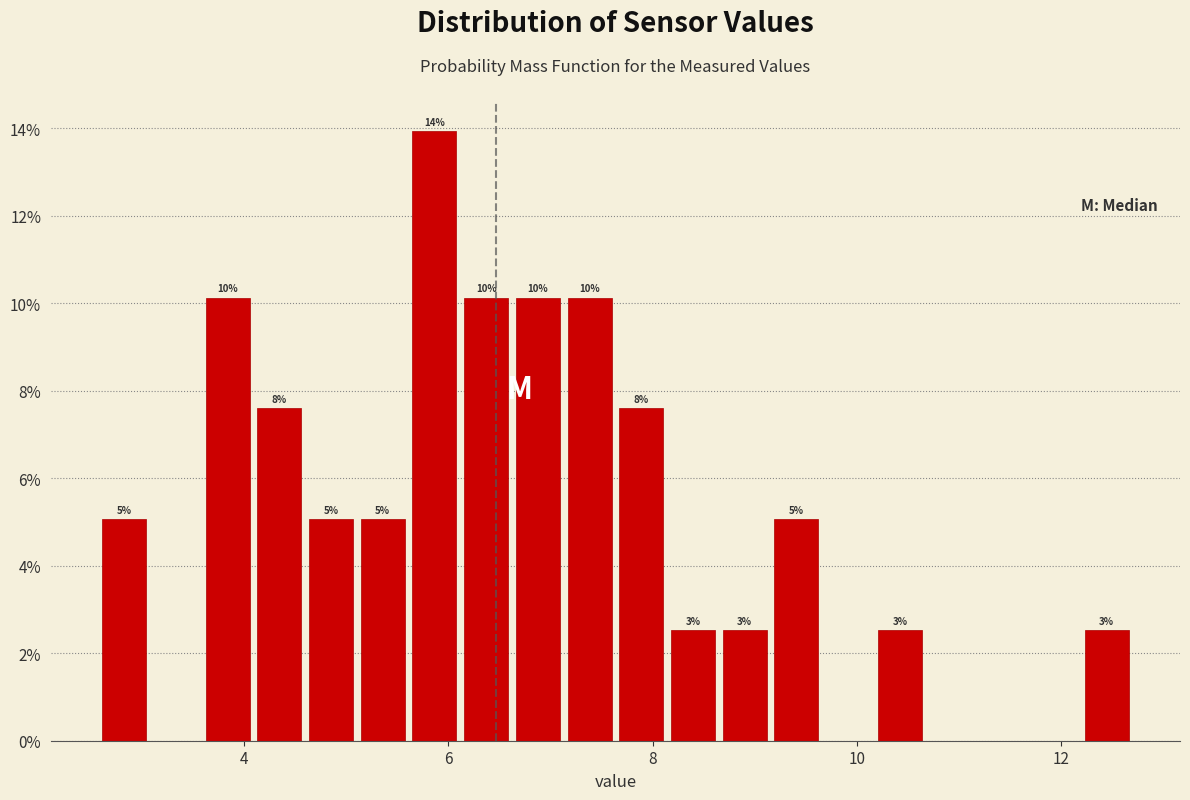

Read against the x-axis, roughly where is the centre of the tallest bar?

5.8